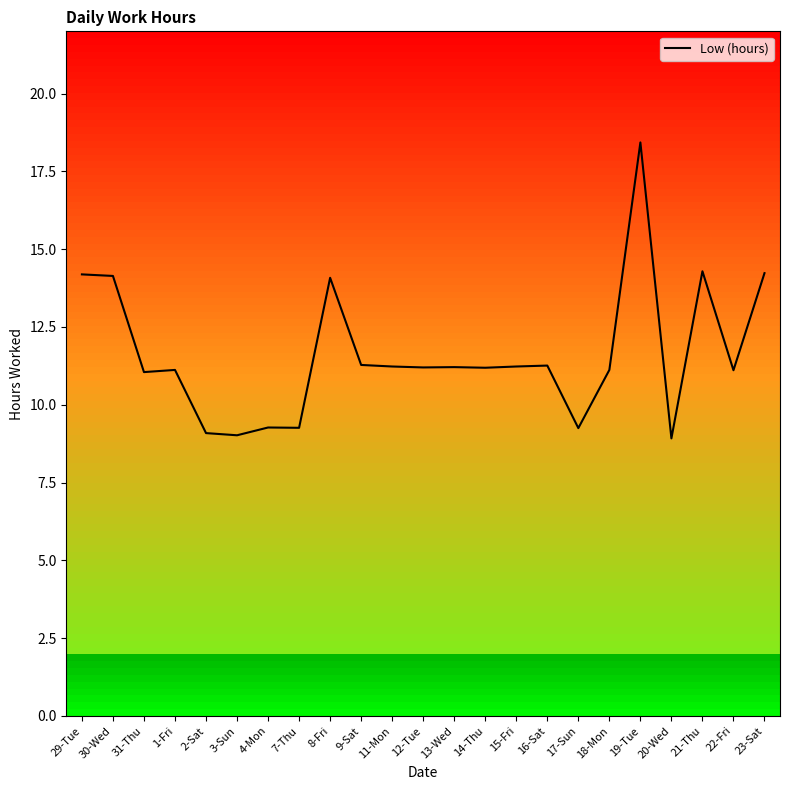

What is the difference between the values at 11-Mon and 23-Sat?

3.0